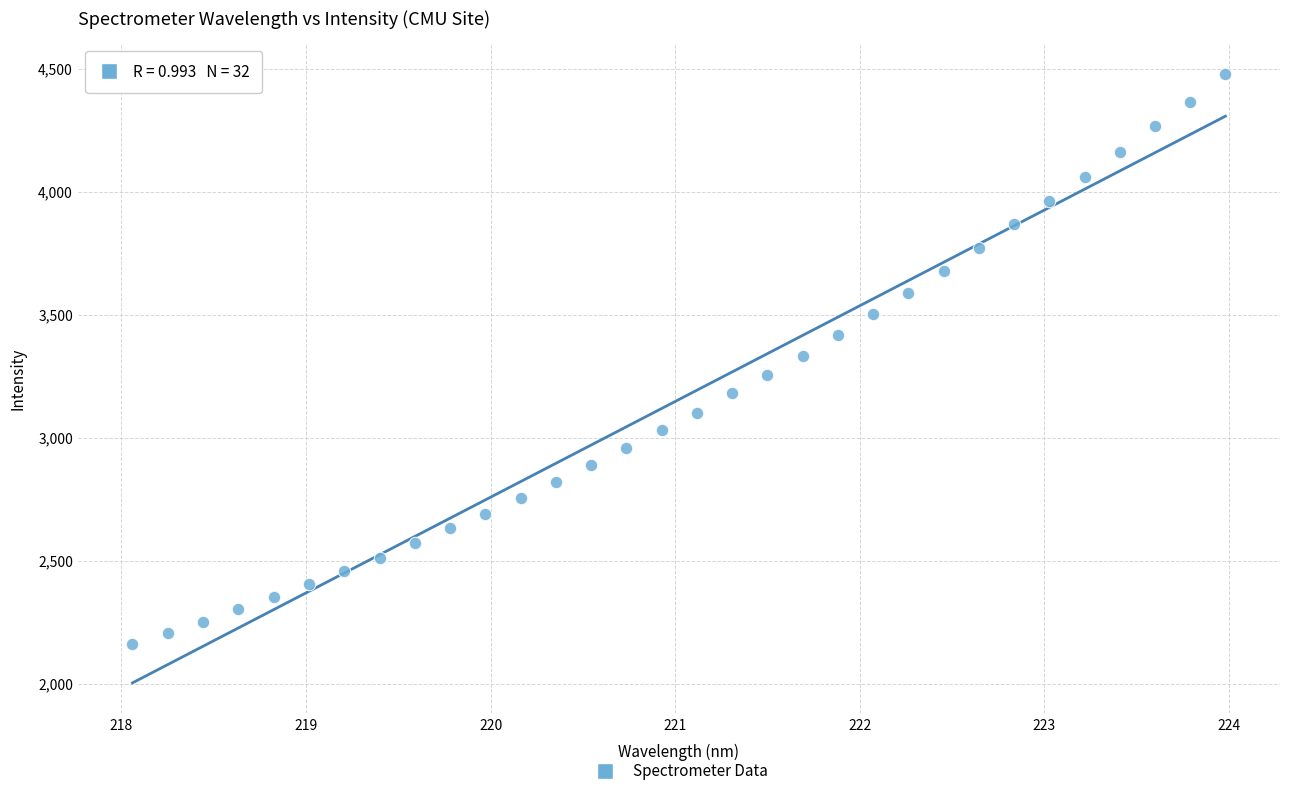

What is the range of Y values (max minus min)?

2314.3